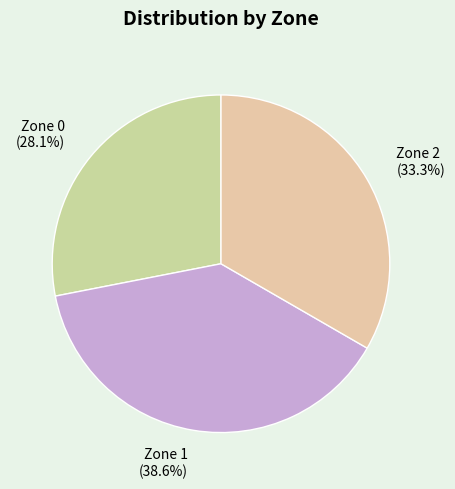

What is the largest slice in the pie chart?

Zone 1